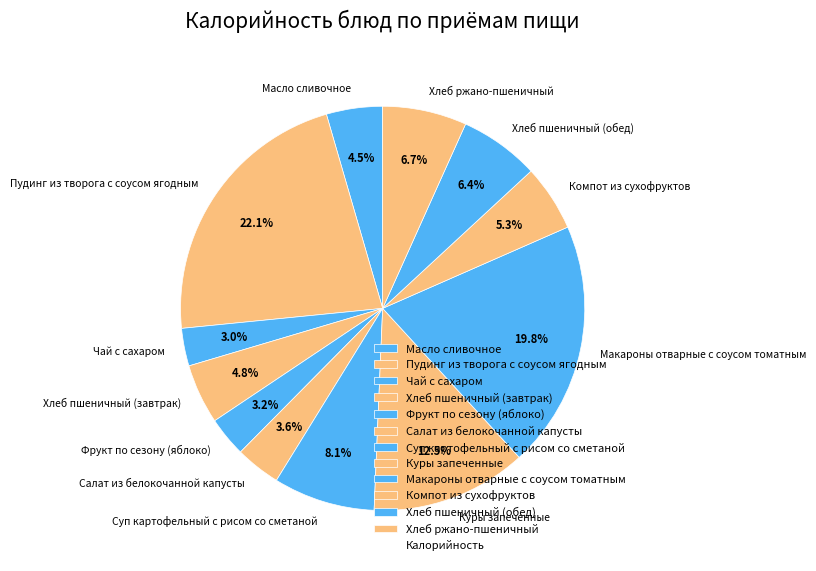

Is Хлеб пшеничный (завтрак) the majority of the pie?

No